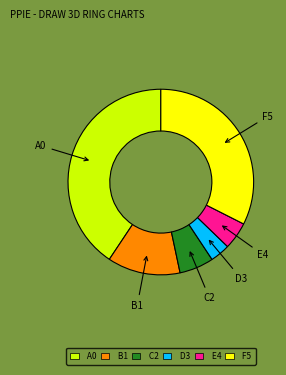

Which has a higher value, A0 or B1?

A0